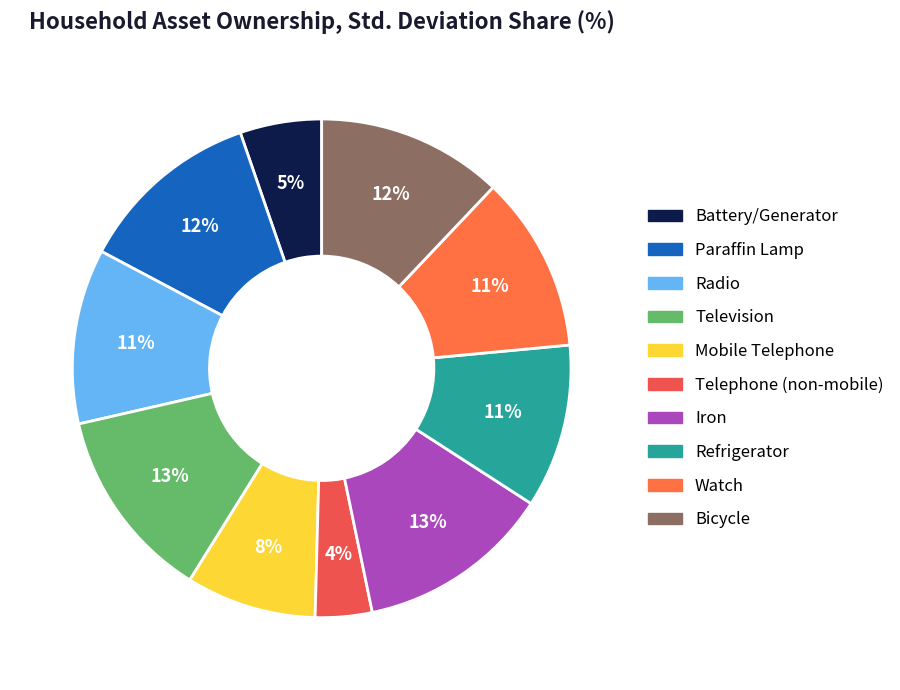

What is the smallest slice in the pie chart?

Telephone (non-mobile)